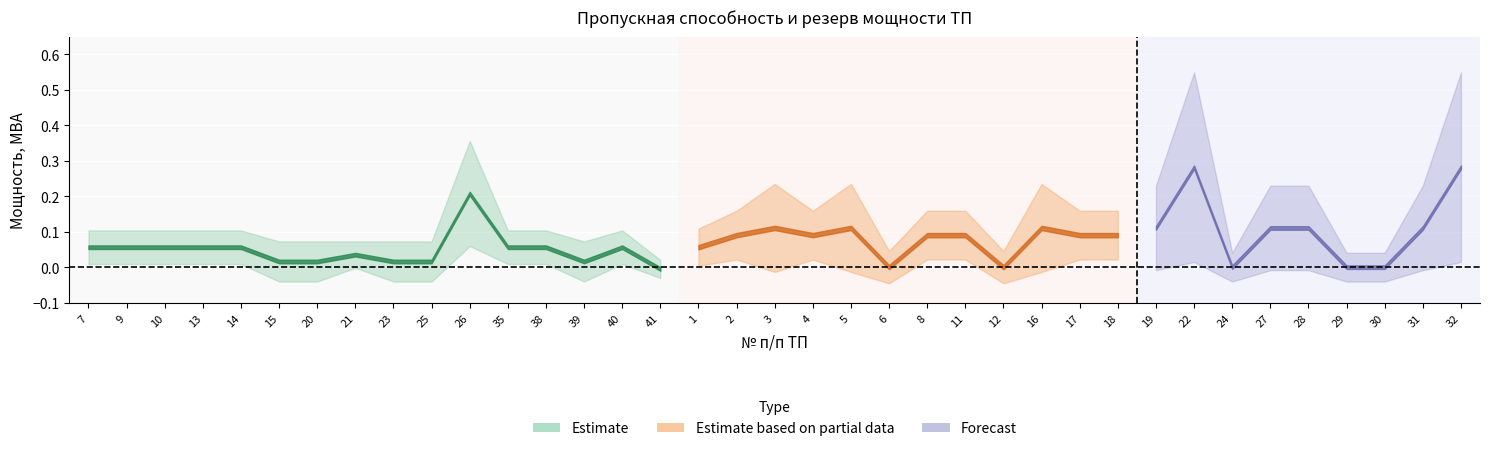

Which category has the highest value across all series?

22